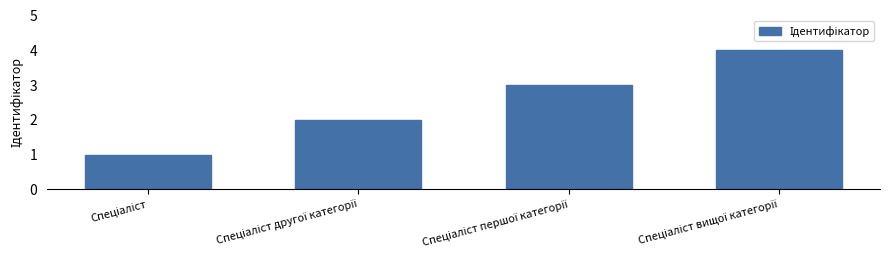

Reading left to right, what are all the values shown in this chart?

1	2	3	4